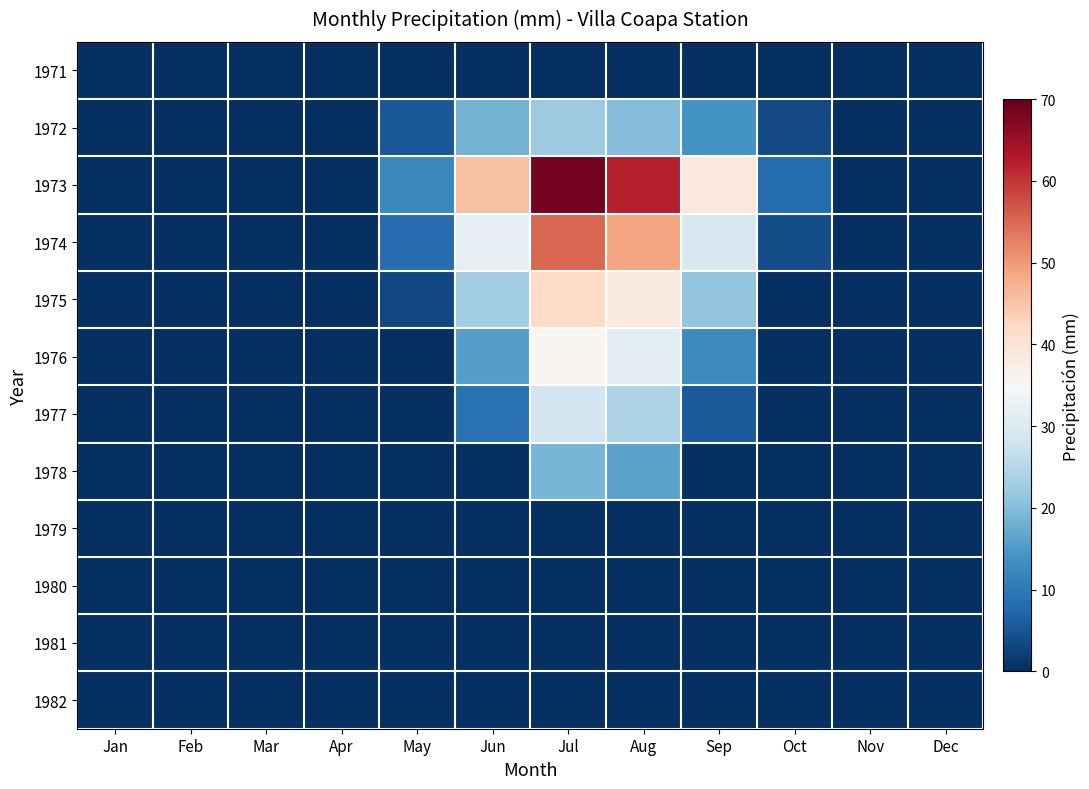

Reading left to right, what are all the values shown in this chart?

1971: Jan=0.0	Feb=0.0	Mar=0.0	Apr=0.0	May=0.0	Jun=0.0	Jul=0.0	Aug=0.0	Sep=0.0	Oct=0.0	Nov=0.0	Dec=0.0
1972: Jan=0.0	Feb=0.0	Mar=0.0	Apr=0.0	May=5.2	Jun=18.5	Jul=22.3	Aug=19.8	Sep=14.2	Oct=3.4	Nov=0.0	Dec=0.0
1973: Jan=0.0	Feb=0.0	Mar=0.0	Apr=0.0	May=12.4	Jun=45.2	Jul=68.4	Aug=62.3	Sep=38.6	Oct=8.2	Nov=0.0	Dec=0.0
1974: Jan=0.0	Feb=0.0	Mar=0.0	Apr=0.0	May=8.3	Jun=32.1	Jul=55.2	Aug=48.9	Sep=29.4	Oct=4.1	Nov=0.0	Dec=0.0
1975: Jan=0.0	Feb=0.0	Mar=0.0	Apr=0.0	May=3.1	Jun=22.8	Jul=42.1	Aug=38.5	Sep=21.3	Oct=0.0	Nov=0.0	Dec=0.0
1976: Jan=0.0	Feb=0.0	Mar=0.0	Apr=0.0	May=0.0	Jun=15.6	Jul=35.7	Aug=31.2	Sep=12.8	Oct=0.0	Nov=0.0	Dec=0.0
1977: Jan=0.0	Feb=0.0	Mar=0.0	Apr=0.0	May=0.0	Jun=8.9	Jul=28.3	Aug=24.1	Sep=5.6	Oct=0.0	Nov=0.0	Dec=0.0
1978: Jan=0.0	Feb=0.0	Mar=0.0	Apr=0.0	May=0.0	Jun=0.0	Jul=18.6	Aug=16.4	Sep=0.0	Oct=0.0	Nov=0.0	Dec=0.0
1979: Jan=0.0	Feb=0.0	Mar=0.0	Apr=0.0	May=0.0	Jun=0.0	Jul=0.0	Aug=0.0	Sep=0.0	Oct=0.0	Nov=0.0	Dec=0.0
1980: Jan=0.0	Feb=0.0	Mar=0.0	Apr=0.0	May=0.0	Jun=0.0	Jul=0.0	Aug=0.0	Sep=0.0	Oct=0.0	Nov=0.0	Dec=0.0
1981: Jan=0.0	Feb=0.0	Mar=0.0	Apr=0.0	May=0.0	Jun=0.0	Jul=0.0	Aug=0.0	Sep=0.0	Oct=0.0	Nov=0.0	Dec=0.0
1982: Jan=0.0	Feb=0.0	Mar=0.0	Apr=0.0	May=0.0	Jun=0.0	Jul=0.0	Aug=0.0	Sep=0.0	Oct=0.0	Nov=0.0	Dec=0.0